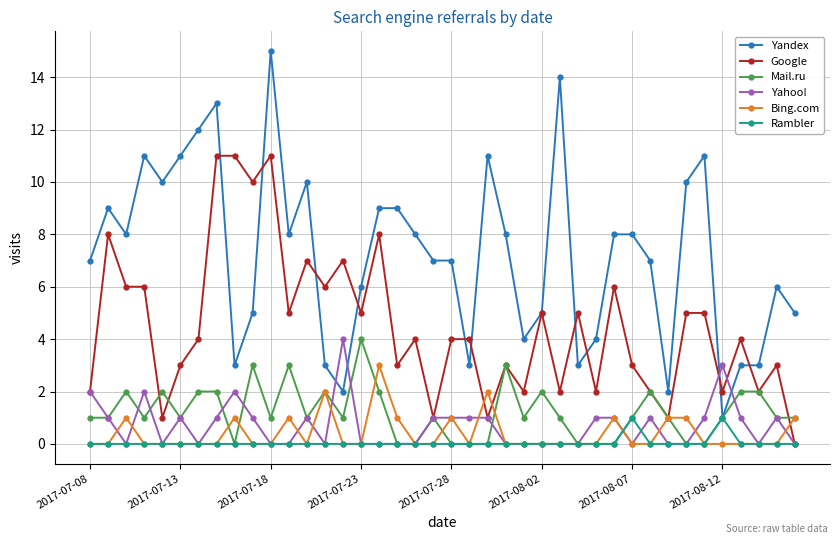

Which series has the largest total across all categories?

Yandex